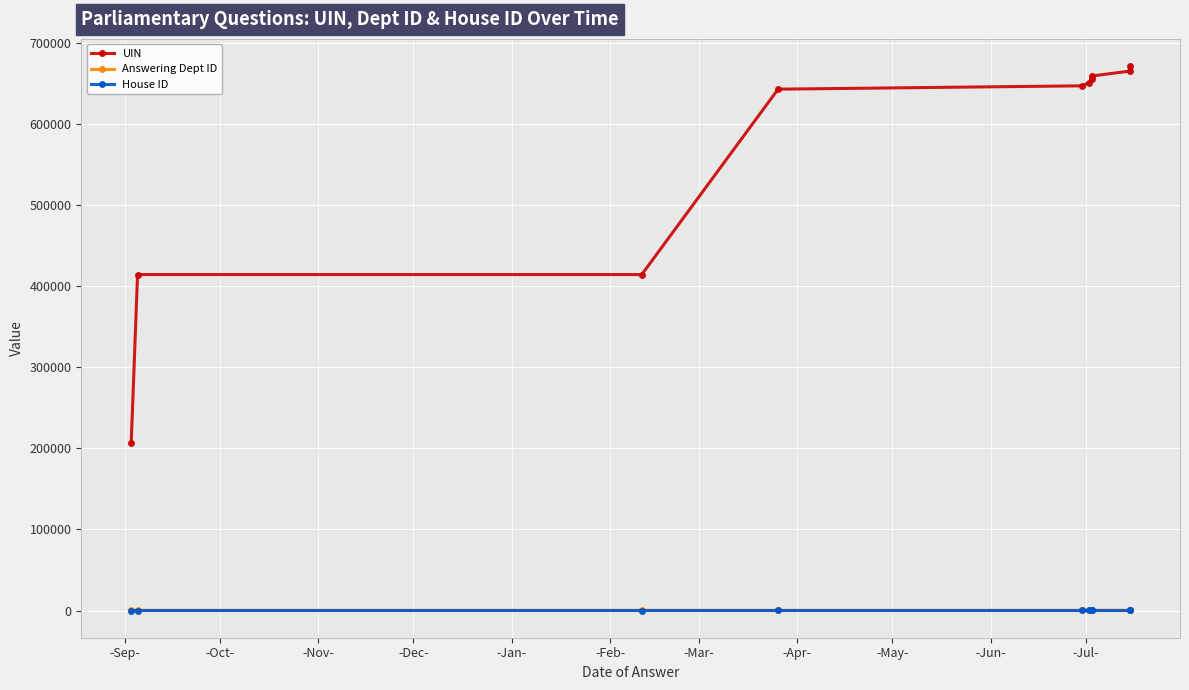

Where is Answering Dept ID nearest to the value 170?

-Jan-